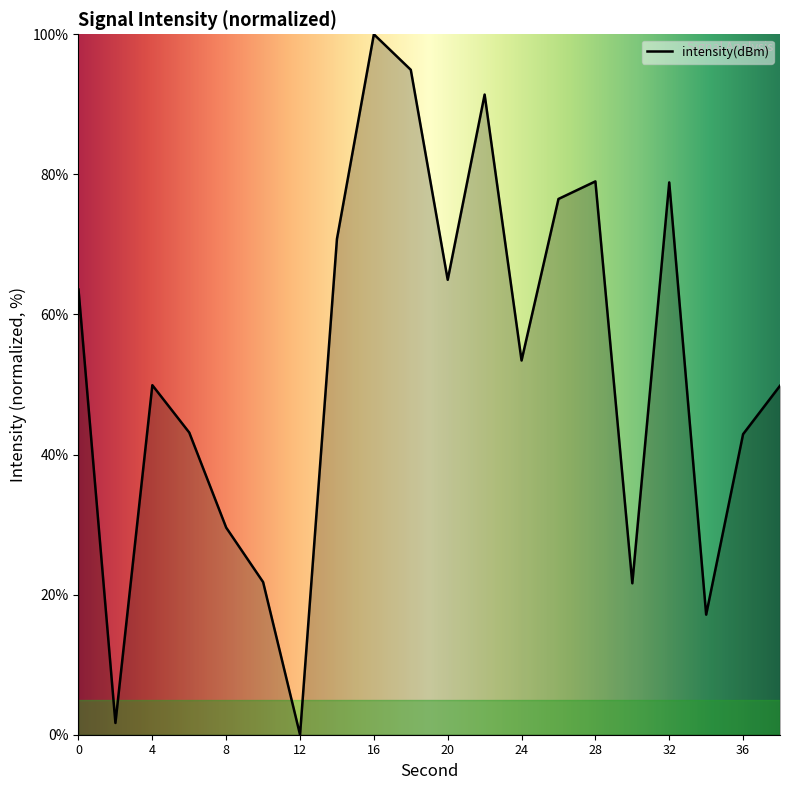

What is the difference between the maximum and minimum values?

100.0